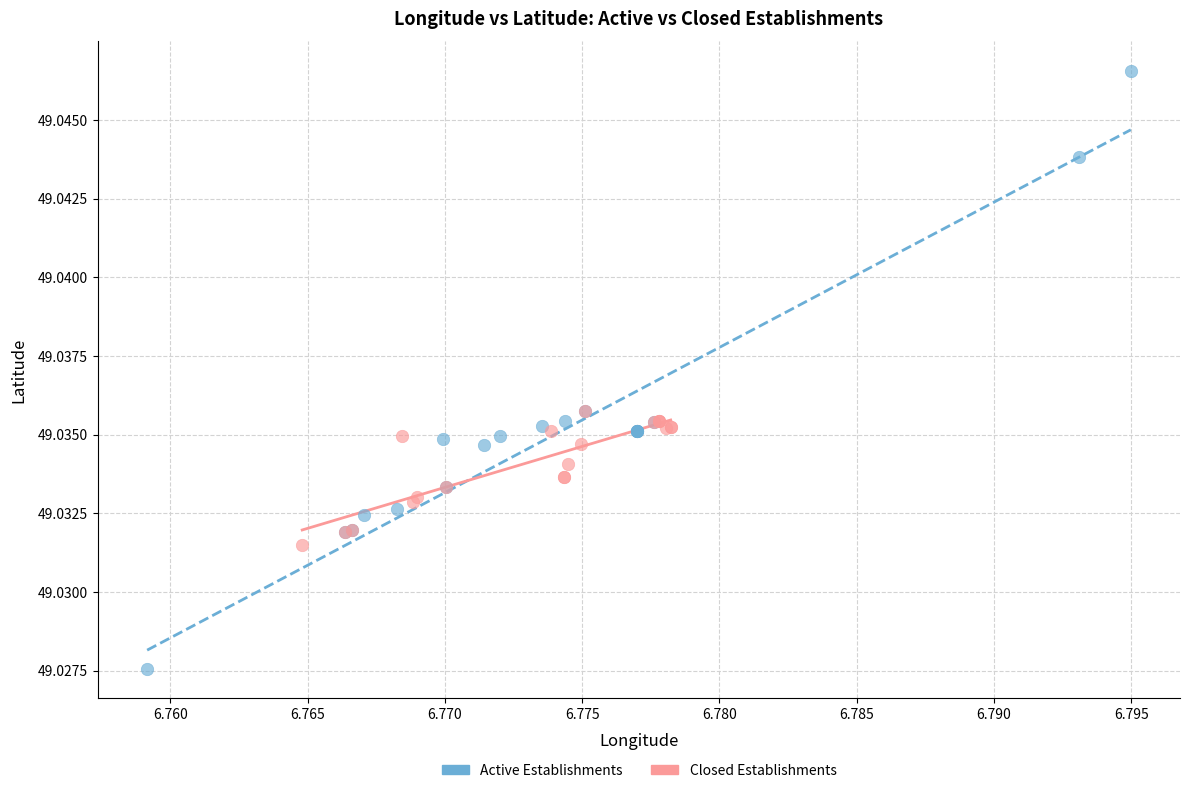

Which series contains the lowest Y value?

Active Establishments